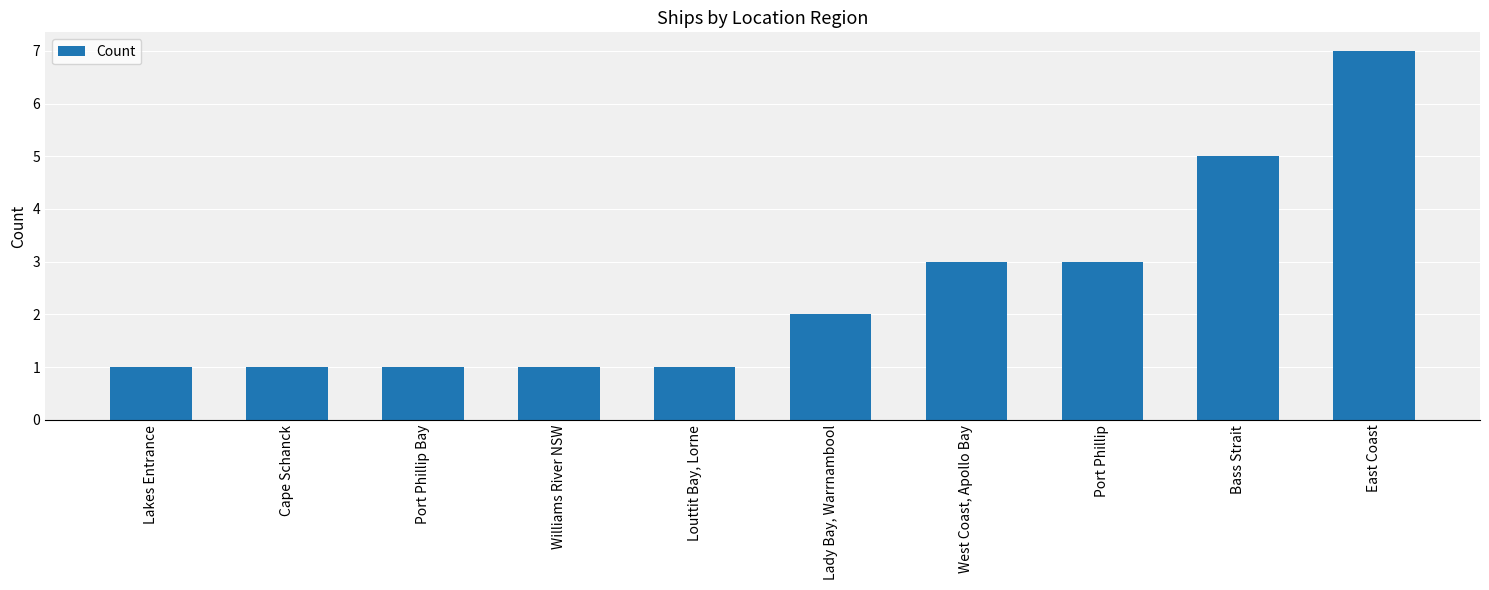

Which label corresponds to the largest value in the chart?

East Coast